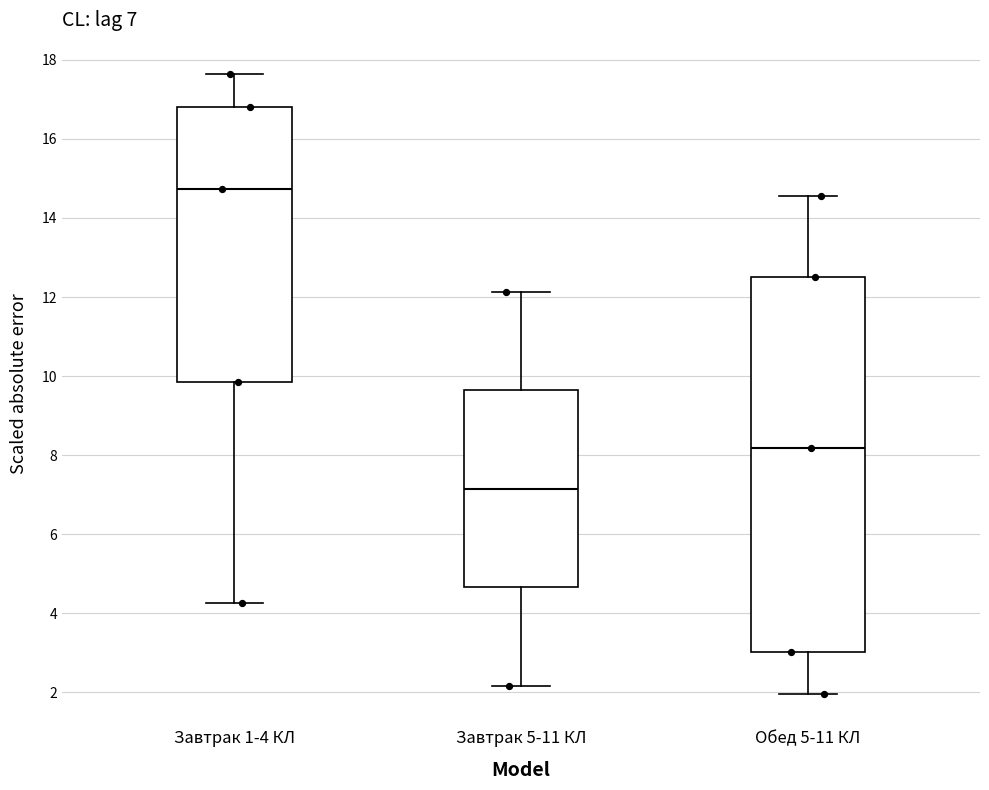

Comparing the boxes themselves (not the whiskers), which one is the tallest?

Обед 5-11 КЛ